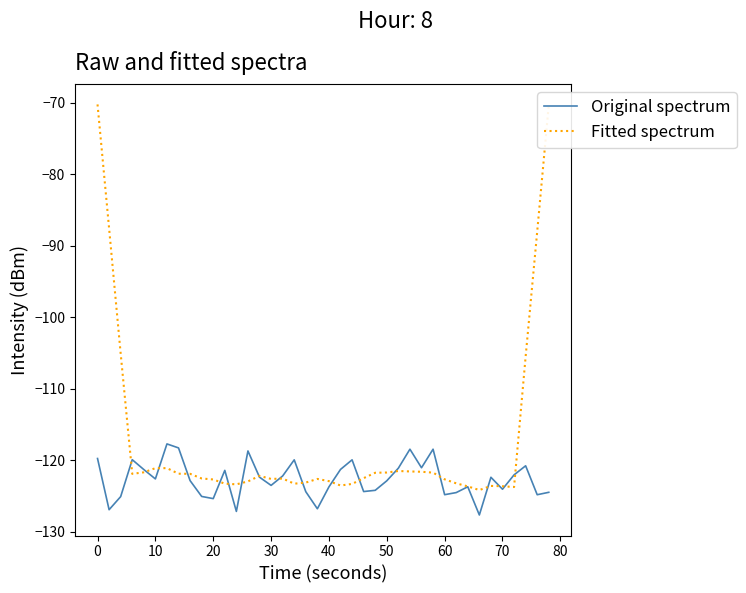

Which series has the largest total across all categories?

Fitted spectrum